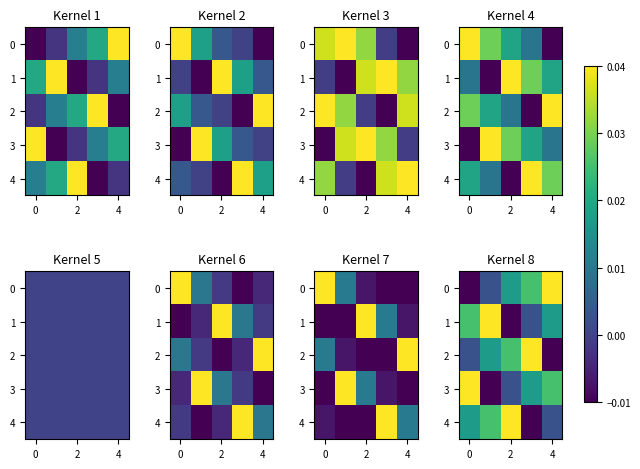

Is it true that 2 equals -0.0 at 4?

True